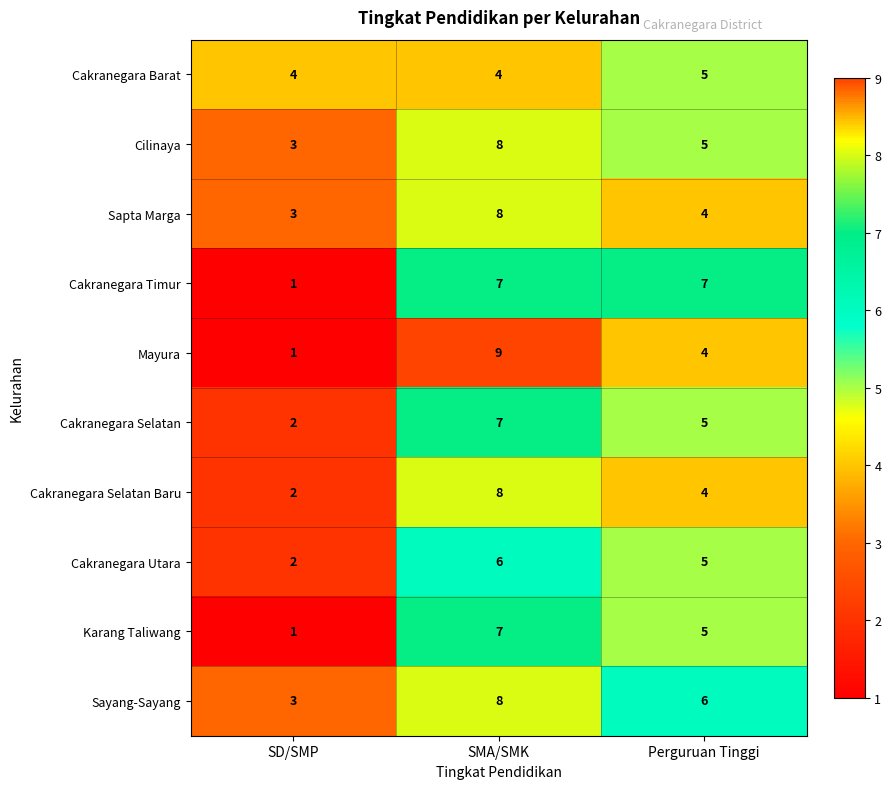

How many series are shown in this chart?

10